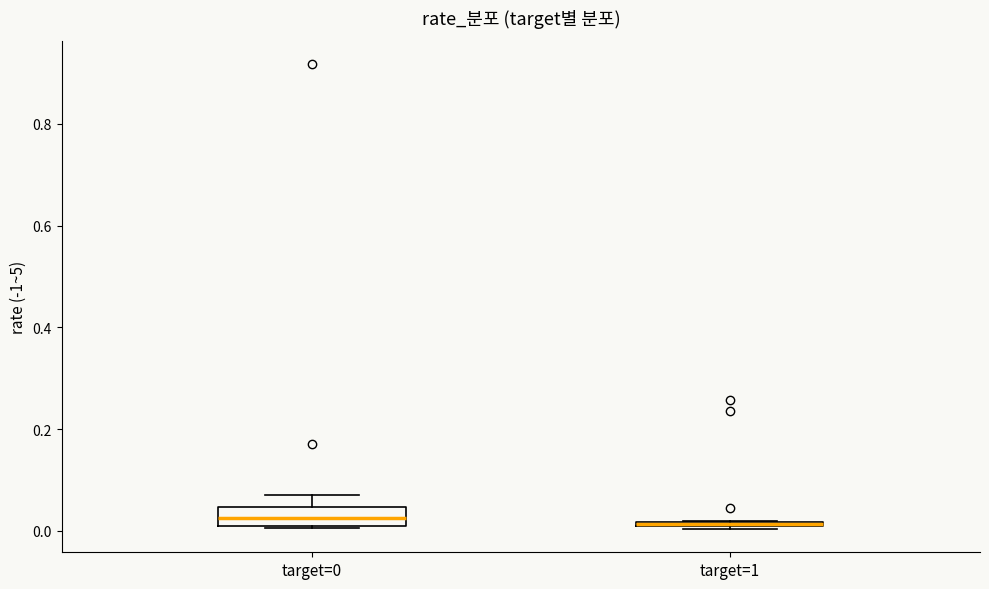

Where does the median line of the box for target=0 sit on the y-axis? The values are not printed on the chart, so give them approximately, as read against the axis.

0.02